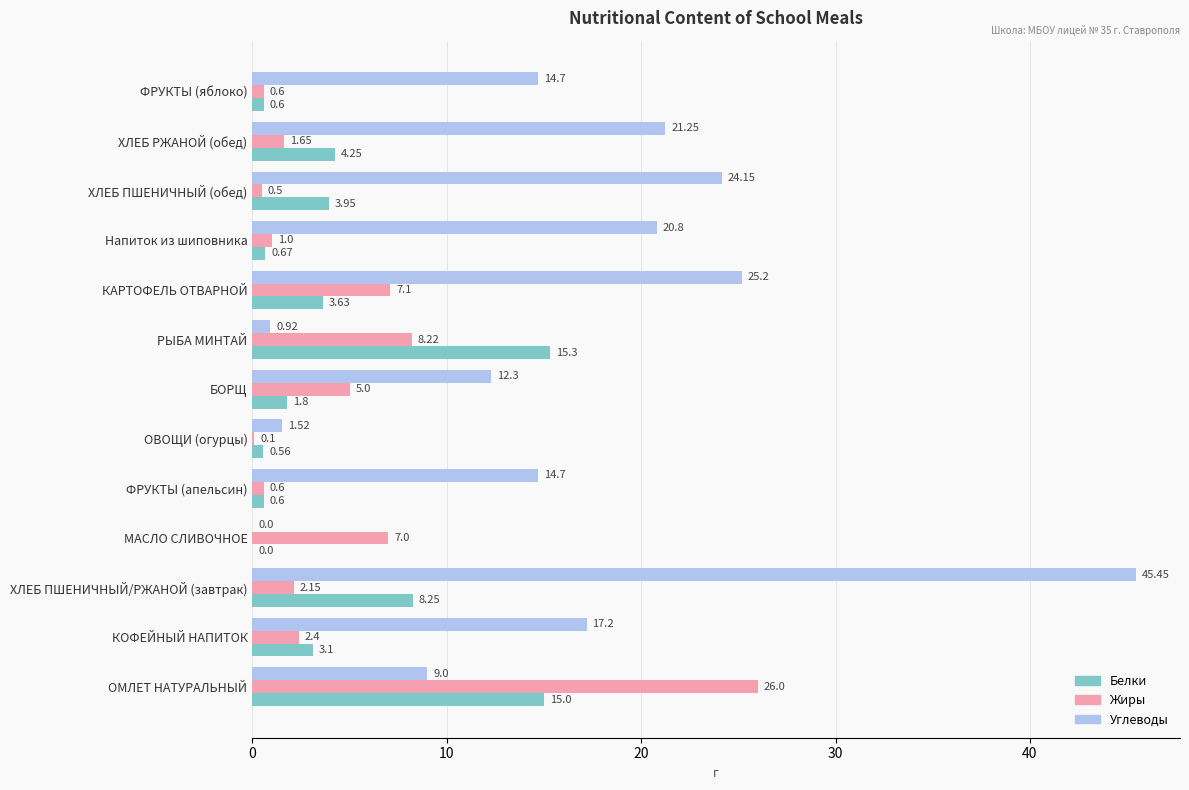

What is the sum of the Белки values at ФРУКТЫ (апельсин) and Напиток из шиповника?

1.3